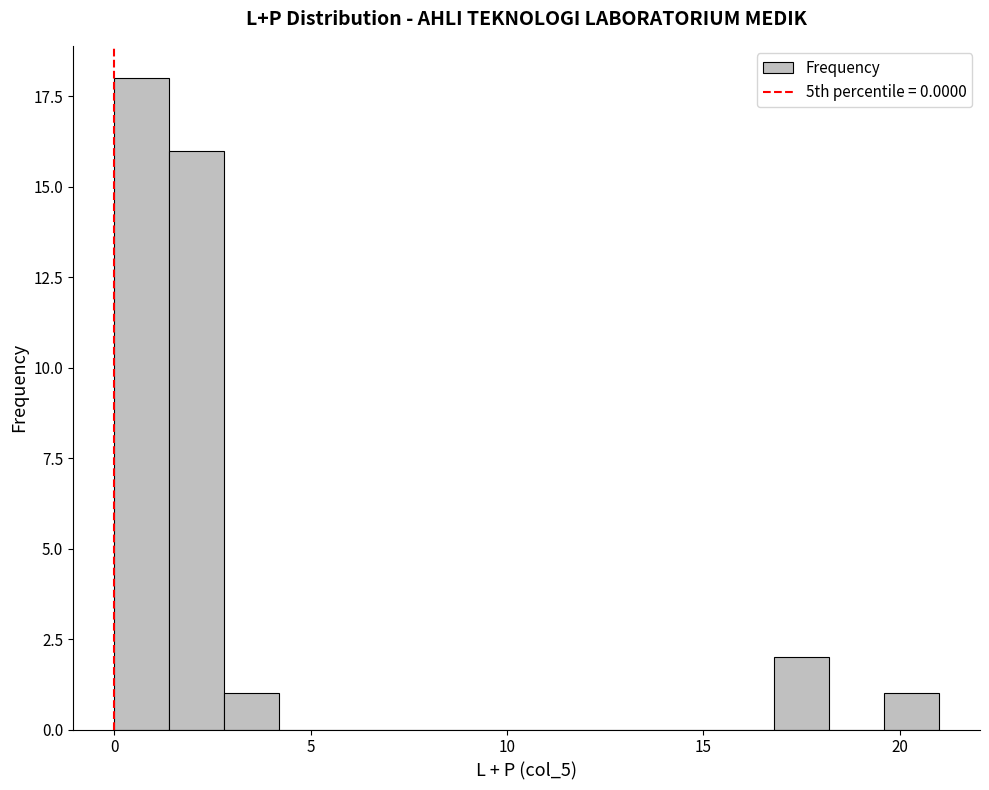

Around what value on the x-axis is the tallest bar? Give the approximate position of its centre, as read against the axis.

0.5